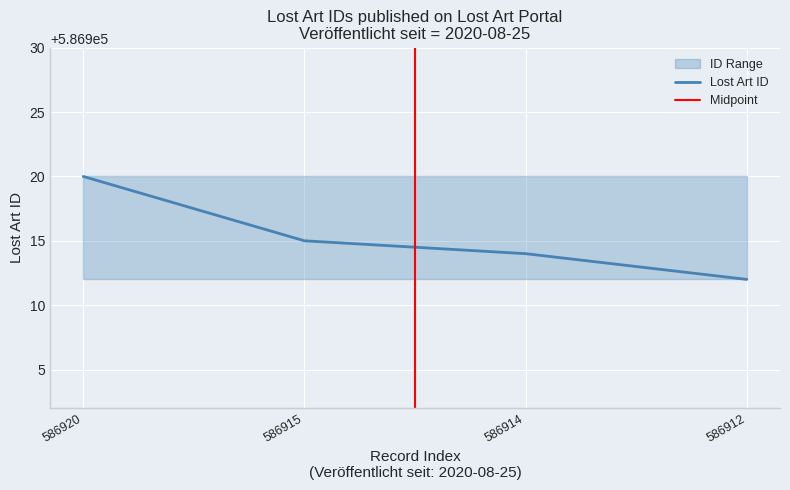

Which category has the highest value in the Lost Art ID series?

586920